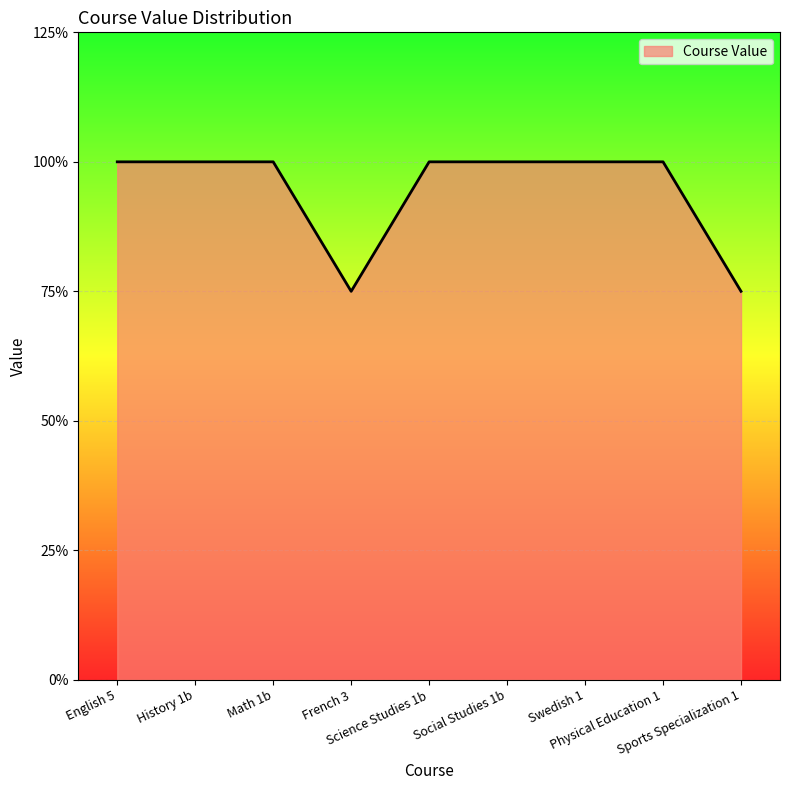

What is the label of the 9th point from the left?

Sports Specialization 1